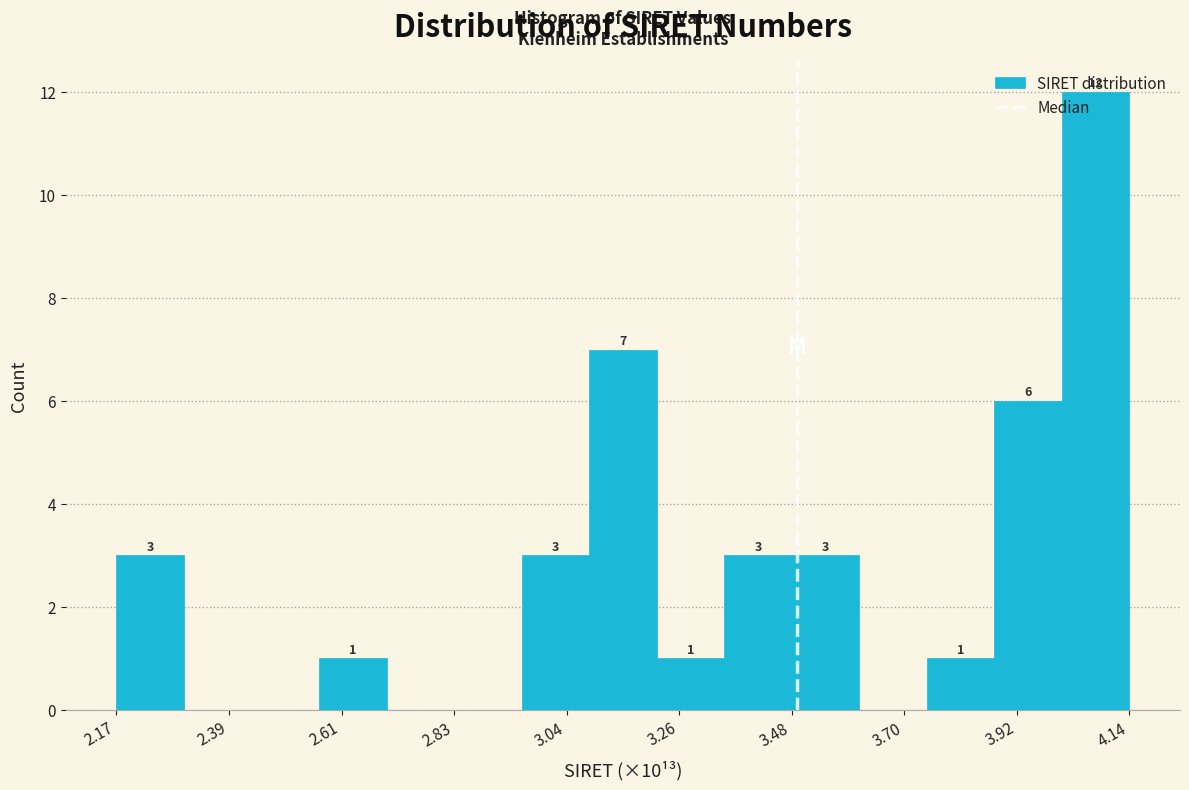

Around what value on the x-axis is the tallest bar? Give the approximate position of its centre, as read against the axis.

4.10